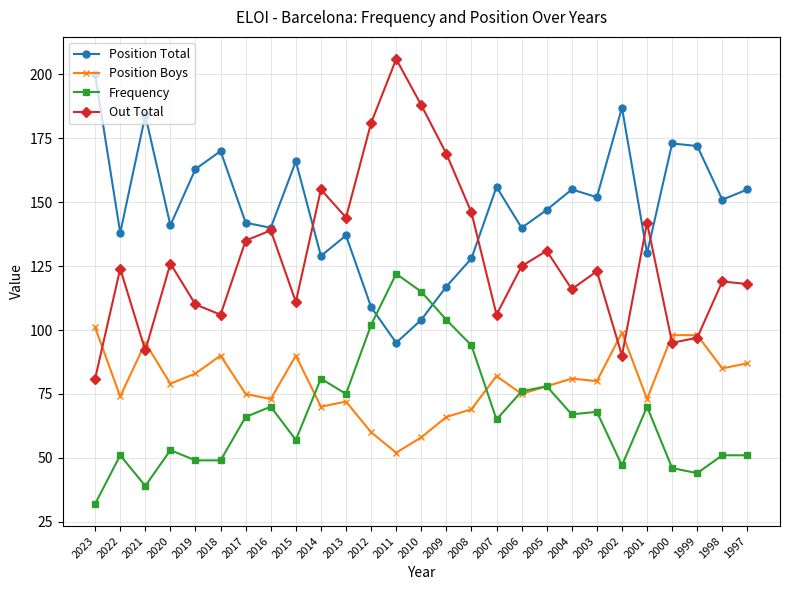

At which category is the sum across all series the highest?

2011